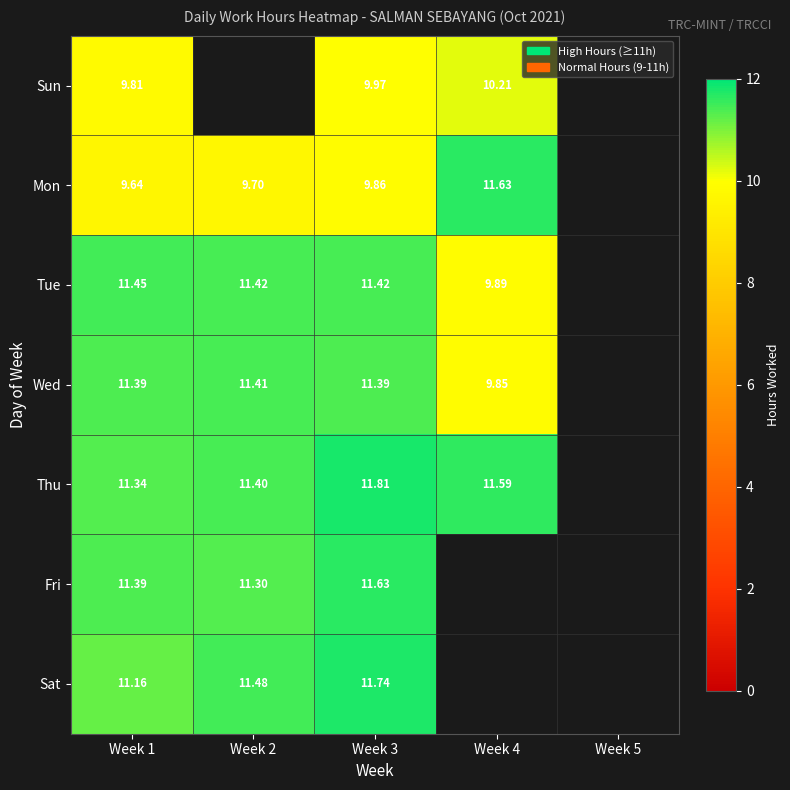

Rank the series at Week 3 from highest to lowest value.

Thu, Sat, Fri, Tue, Wed, Sun, Mon